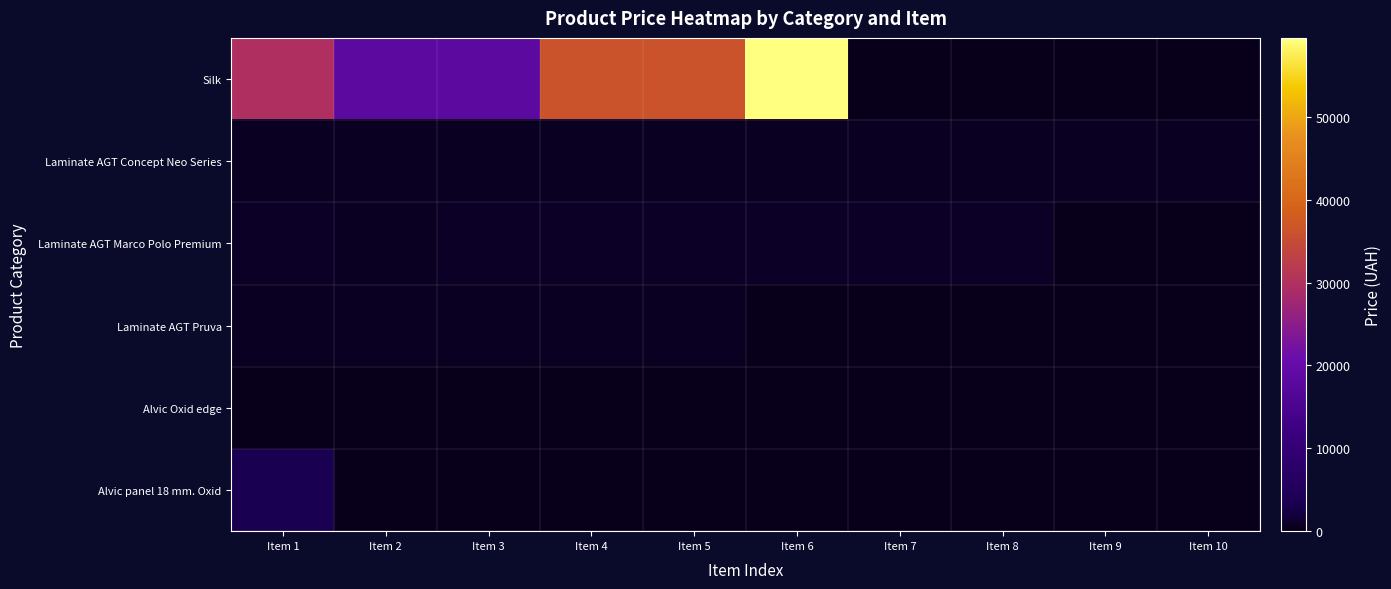

Reading left to right, extract all data points from this chart.

Silk: Item 1=29761.5	Item 2=18212.0	Item 3=18212.0	Item 4=36424.0	Item 5=36424.0	Item 6=59523.0	Item 7=0.0	Item 8=0.0	Item 9=0.0	Item 10=0.0
Laminate AGT Concept Neo Series: Item 1=672.1	Item 2=672.1	Item 3=672.1	Item 4=672.1	Item 5=672.1	Item 6=672.1	Item 7=672.1	Item 8=672.1	Item 9=672.1	Item 10=672.1
Laminate AGT Marco Polo Premium: Item 1=822.0	Item 2=534.3	Item 3=822.0	Item 4=822.0	Item 5=822.0	Item 6=822.0	Item 7=822.0	Item 8=822.0	Item 9=0.0	Item 10=0.0
Laminate AGT Pruva: Item 1=546.4	Item 2=546.4	Item 3=546.4	Item 4=546.4	Item 5=546.4	Item 6=0.0	Item 7=0.0	Item 8=0.0	Item 9=0.0	Item 10=0.0
Alvic Oxid edge: Item 1=41.1	Item 2=41.1	Item 3=41.1	Item 4=26.7	Item 5=26.7	Item 6=26.7	Item 7=0.0	Item 8=0.0	Item 9=0.0	Item 10=0.0
Alvic panel 18 mm. Oxid: Item 1=3059.7	Item 2=0.0	Item 3=0.0	Item 4=0.0	Item 5=0.0	Item 6=0.0	Item 7=0.0	Item 8=0.0	Item 9=0.0	Item 10=0.0